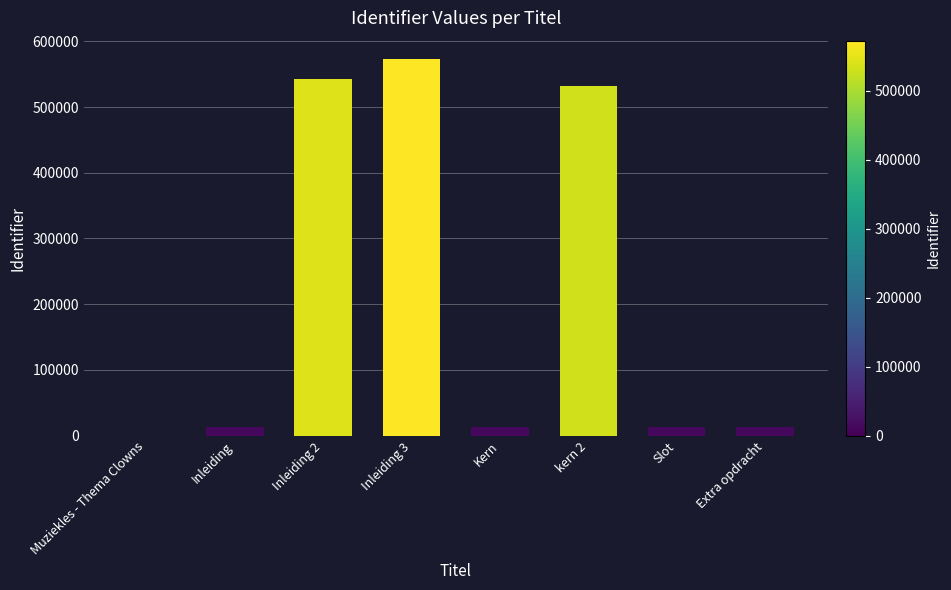

Is it true that the value at kern 2 is 897875?

False